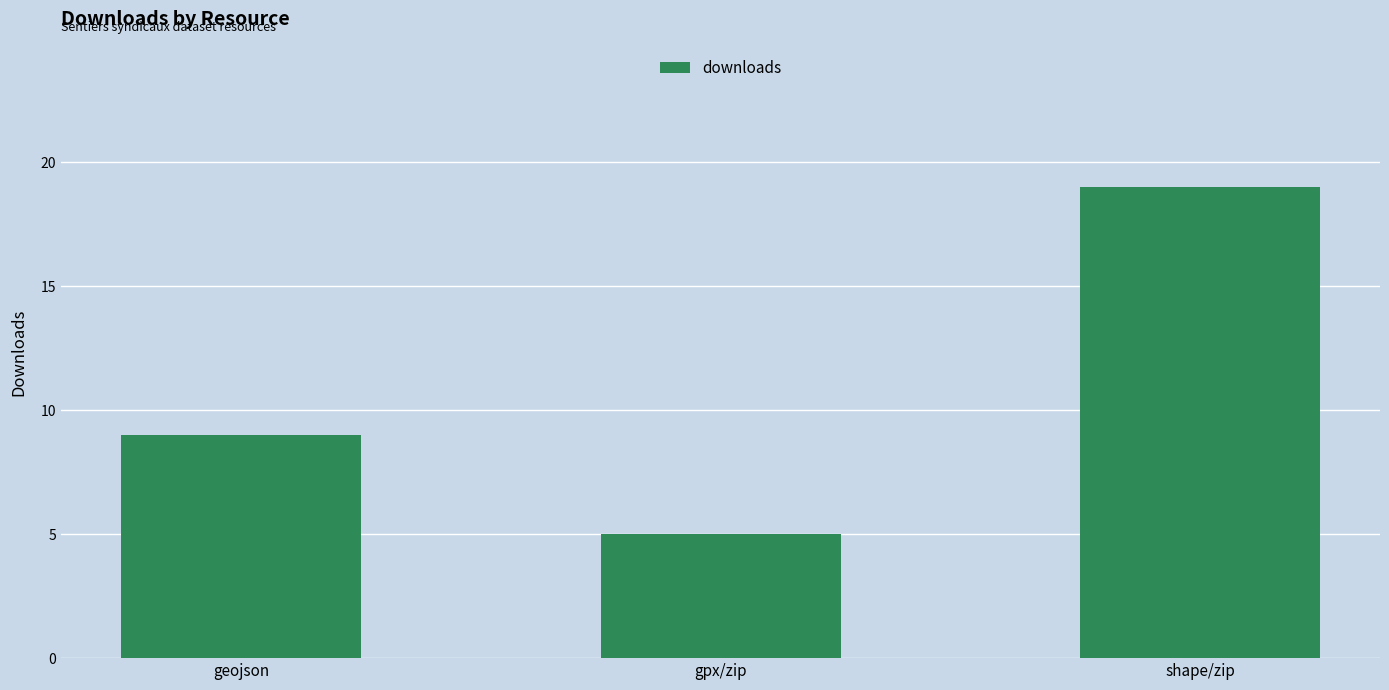

What is the ratio of the value at gpx/zip to the value at shape/zip?

0.3